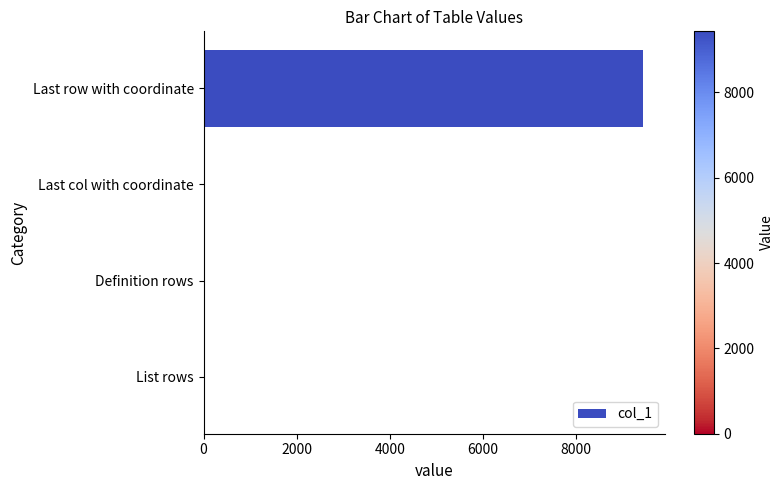

Which category has the highest value across all series?

Last row with coordinate